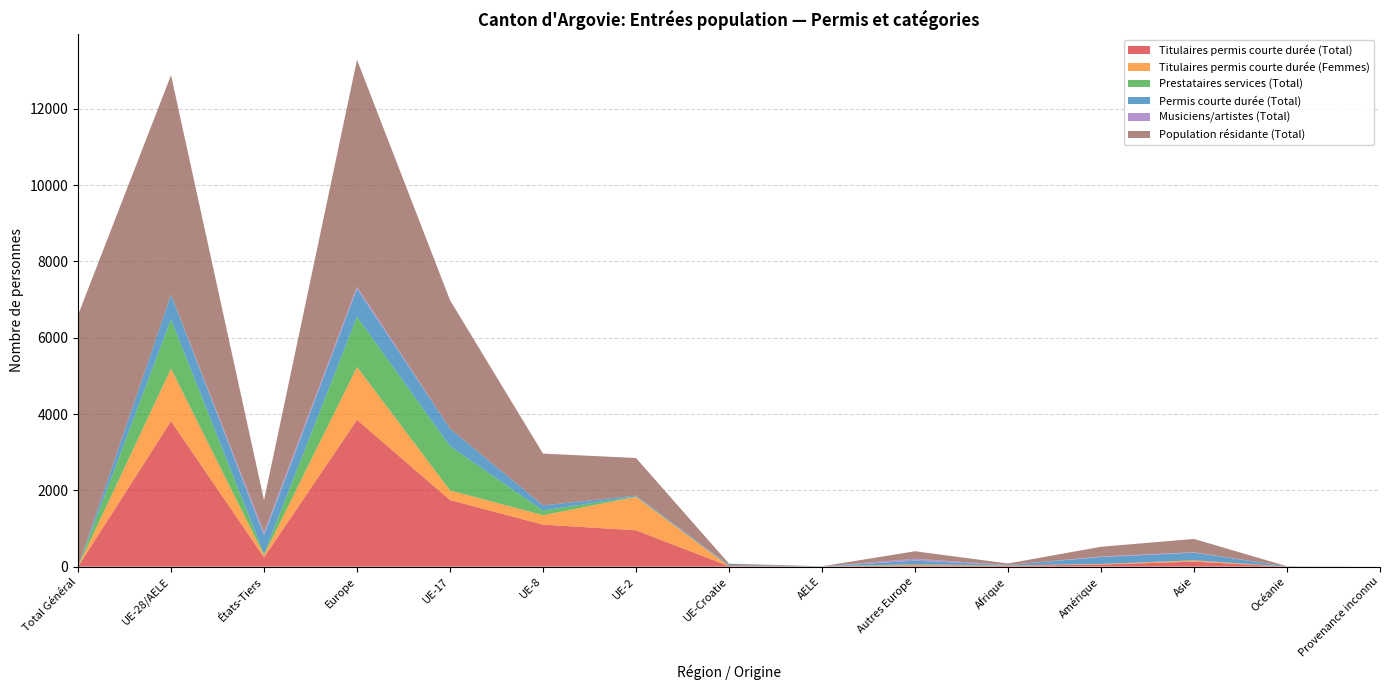

Reading left to right, extract all data points from this chart.

Titulaires permis courte durée (Total): 0	3814	245	3848	1746	1101	953	12	2	34	23	55	131	2	0
Titulaires permis courte durée (Femmes): 0	1376	57	1386	252	247	876	0	1	10	5	12	30	0	0
Prestataires services (Total): 0	1295	31	1315	1159	122	11	1	2	20	2	4	4	1	0
Permis courte durée (Total): 0	645	491	737	462	135	22	26	0	92	14	181	202	2	0
Musiciens/artistes (Total): 0	0	75	50	0	0	0	0	0	50	0	14	11	0	0
Population résidante (Total): 6598	5754	844	5951	3367	1358	986	39	4	197	39	255	348	5	0